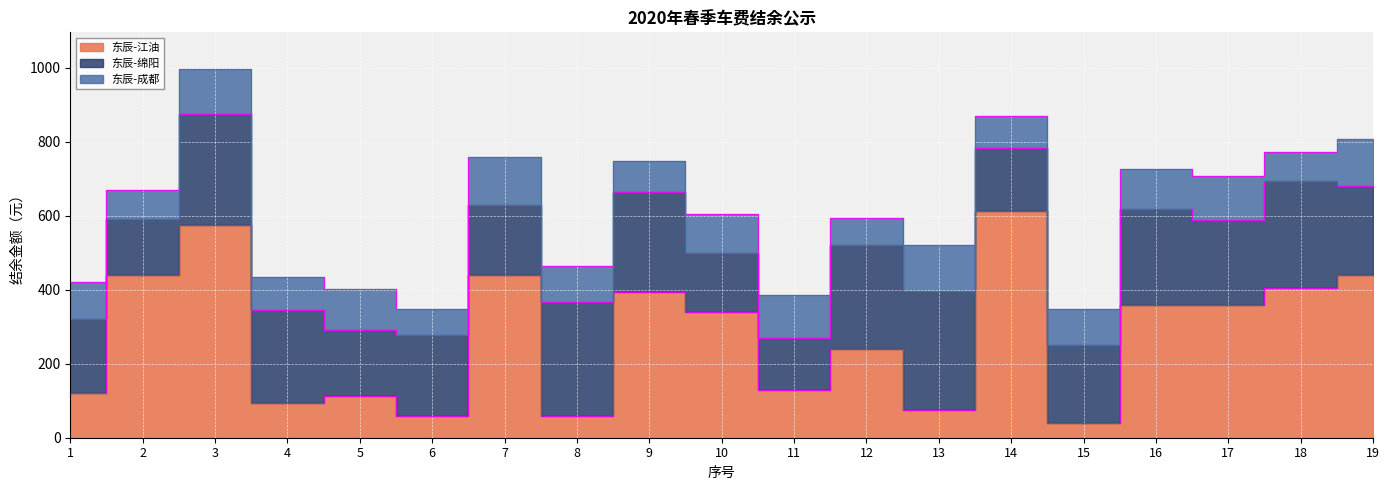

Where do 东辰-绵阳 and 东辰-江油 first cross each other?

1 and 2